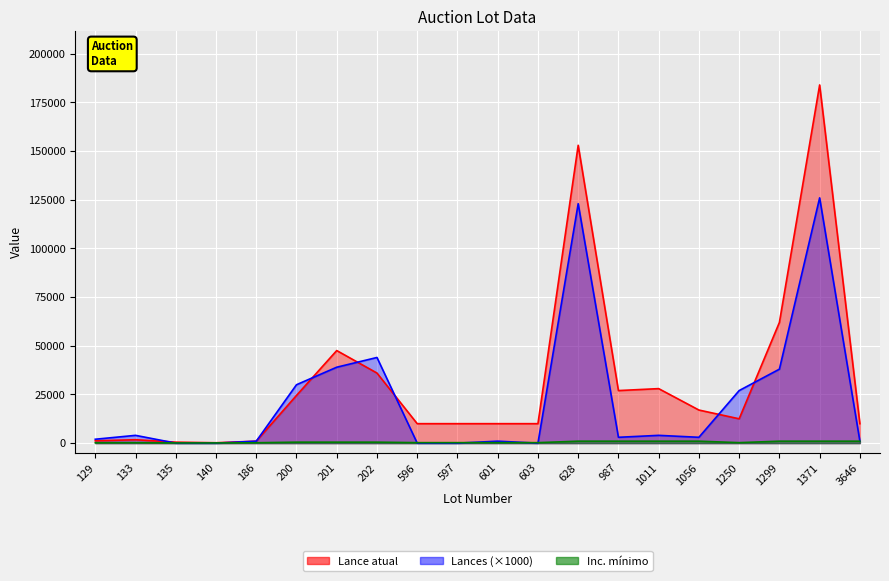

At which category is the sum across all series the highest?

1371